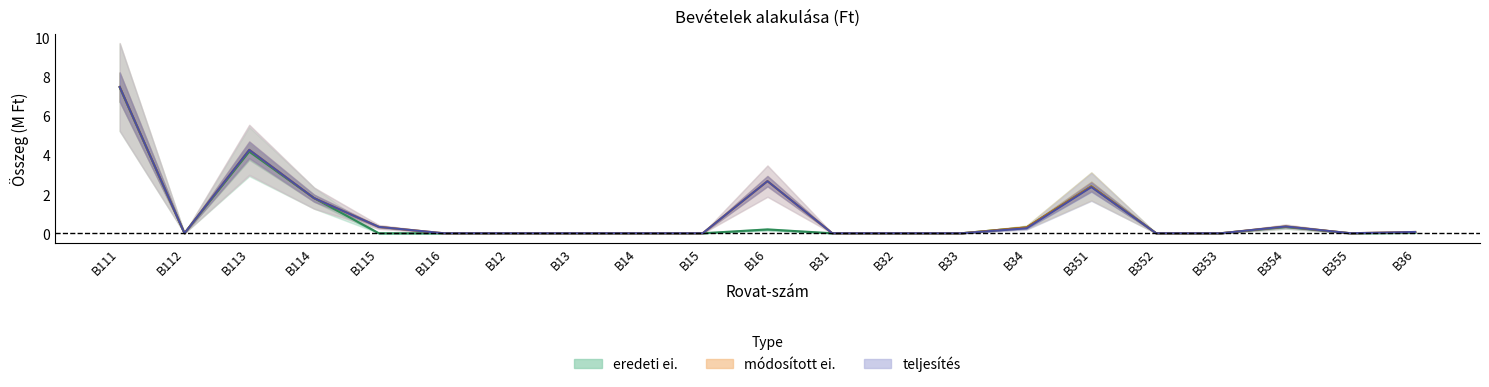

The eredeti ei. series shows 0.0 at B112. True or false?

True